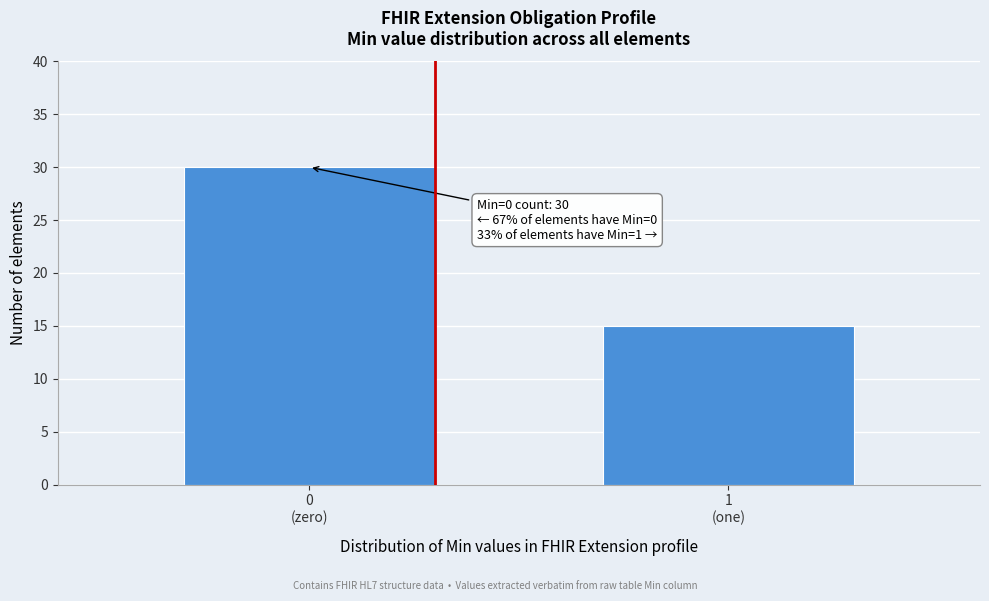

Reading left to right, extract all data points from this chart.

30	15